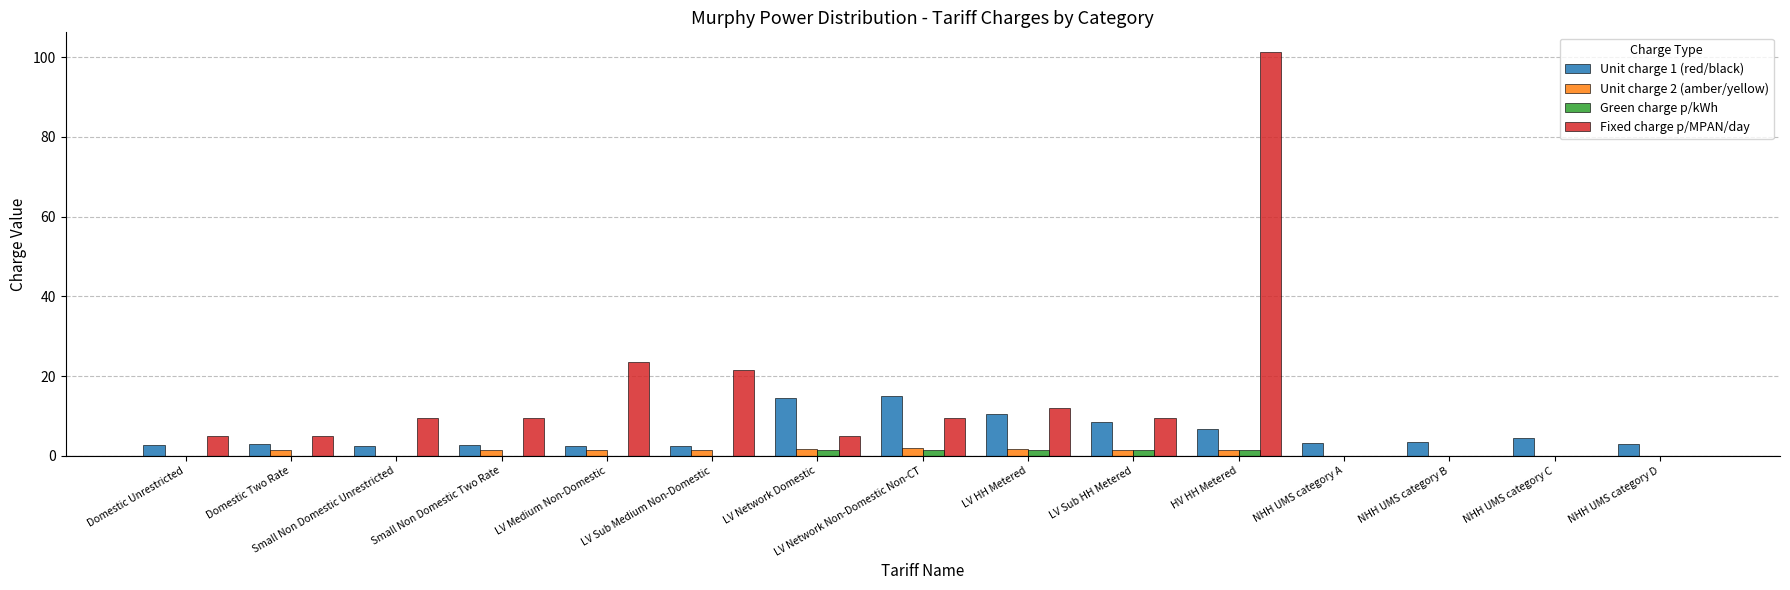

At which category does the chart reach its peak across all series?

HV HH Metered